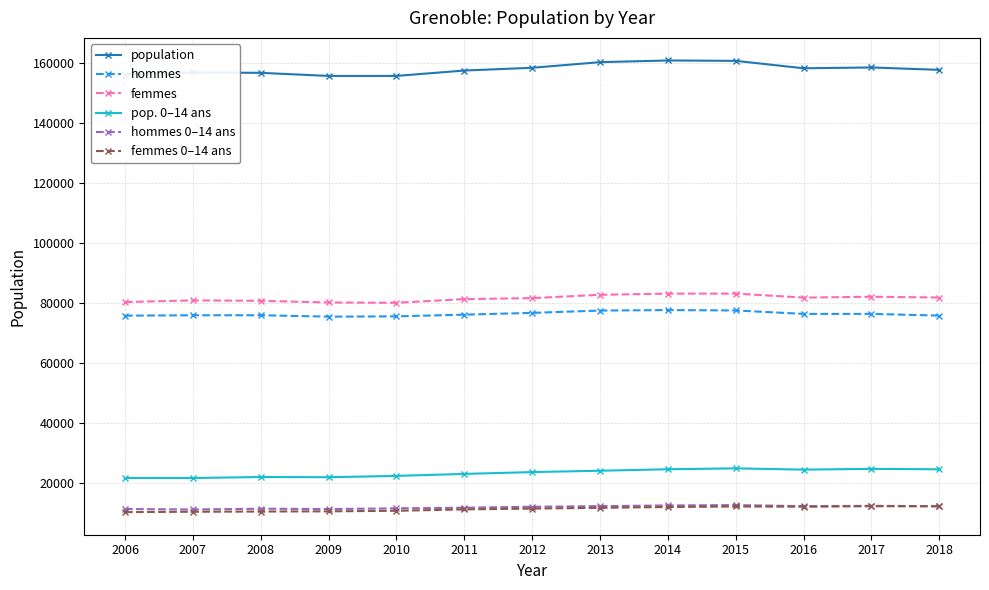

Which series has the widest spread of values?

population